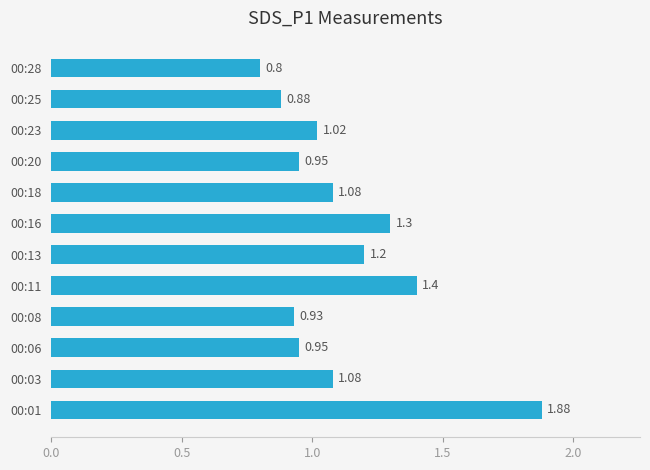

What is the difference between the second highest and second lowest values?

0.5